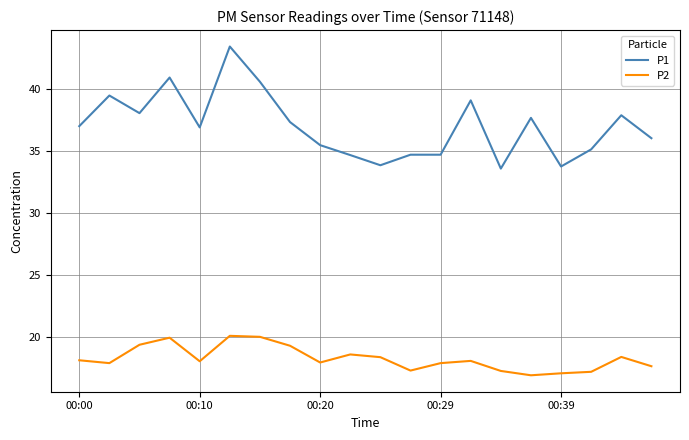

Which series has the widest spread of values?

P1